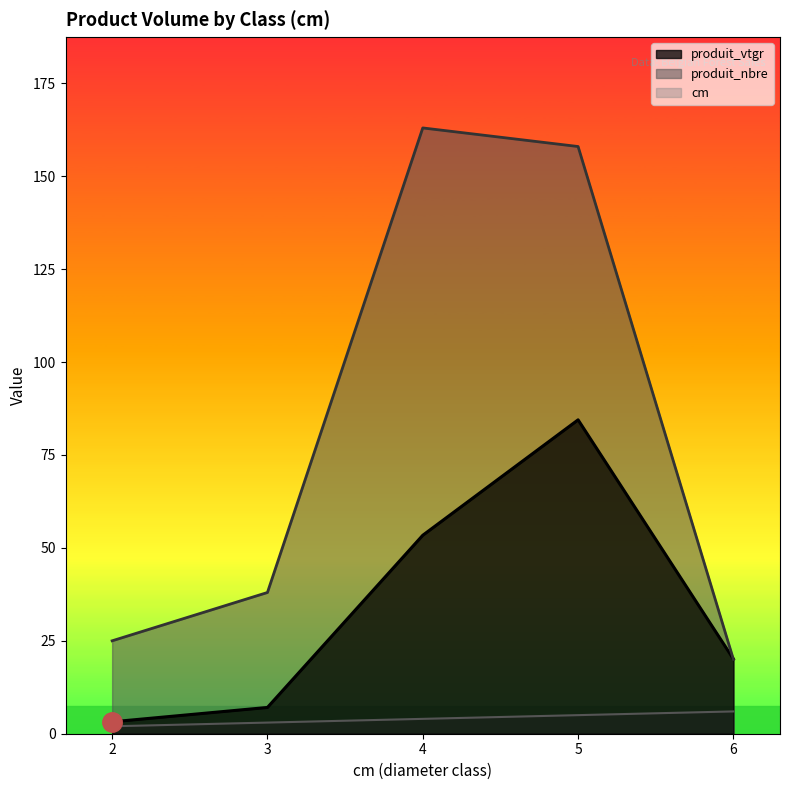

Which series changed the most between 3 and 5?

produit_nbre